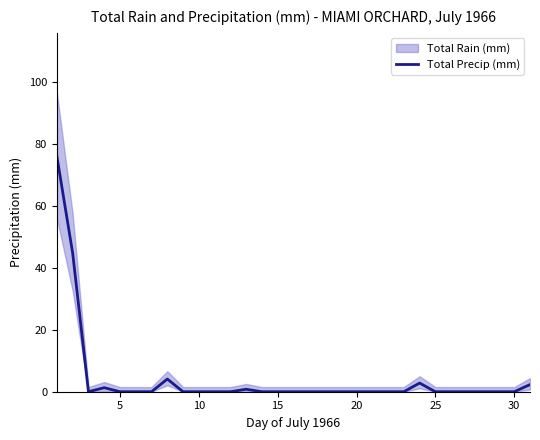

Reading right to left, extract all data points from this chart.

2.3	0.0	0.0	0.0	0.0	0.0	0.0	2.8	0.0	0.0	0.0	0.0	0.0	0.0	0.0	0.0	0.0	0.0	0.8	0.0	0.0	0.0	0.0	4.1	0.0	0.0	0.0	1.3	0.0	44.7	75.9